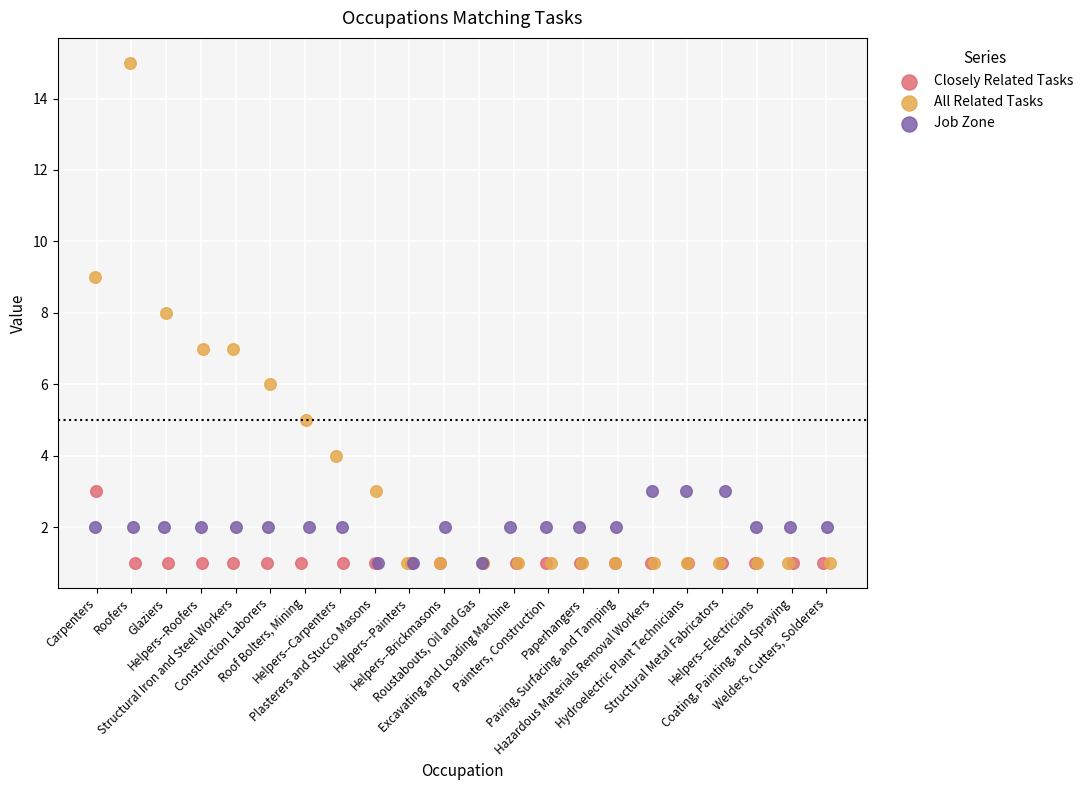

Which series contains the highest Y value?

All Related Tasks